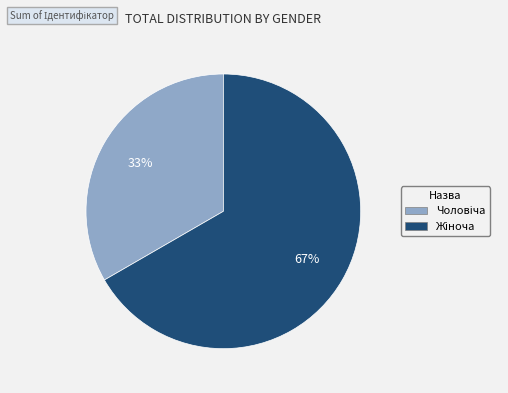

How many slices are in this pie chart?

2